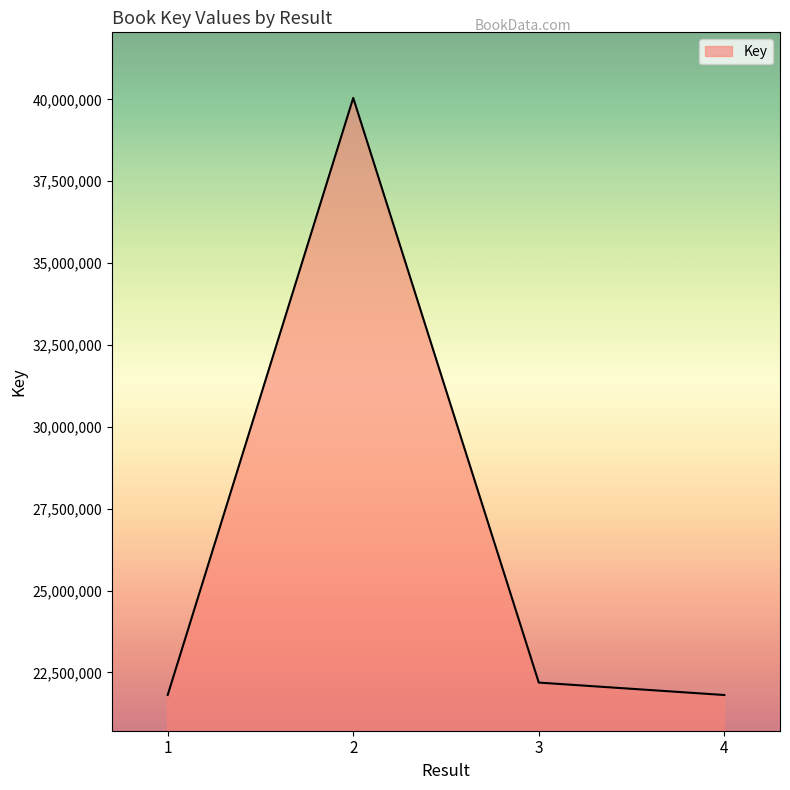

The value at 1 is 12289854. True or false?

False